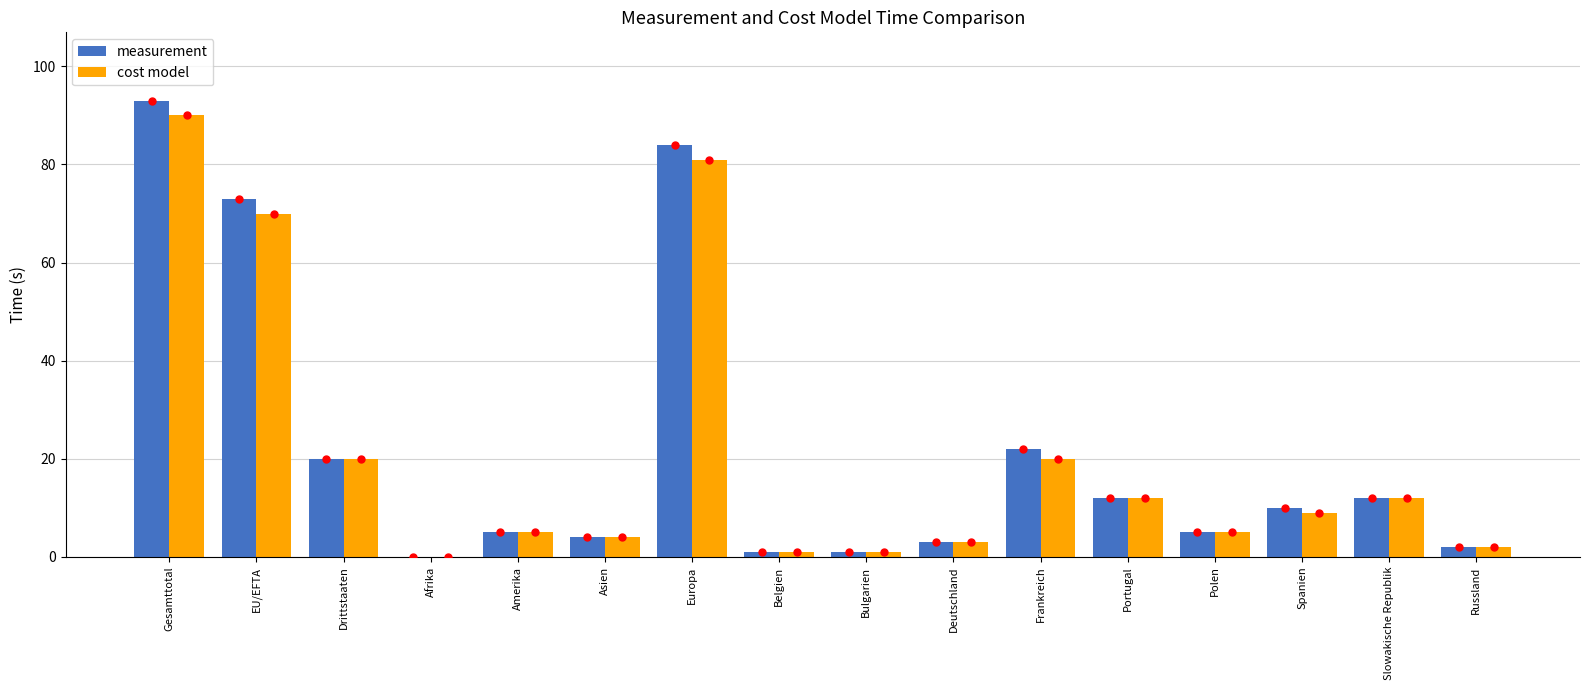

At which category is the sum across all series the highest?

Gesamttotal